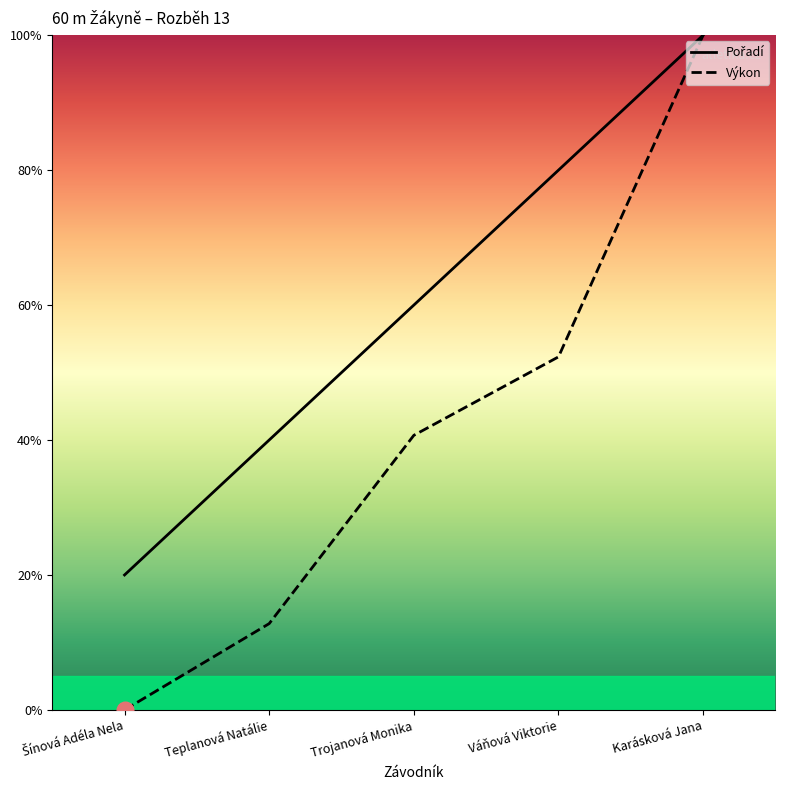

Reading left to right, list all the values displayed in this chart.

Pořadí: 2.0	4.0	6.0	8.0	10.0
Výkon: 0.0	1.3	4.1	5.2	10.0